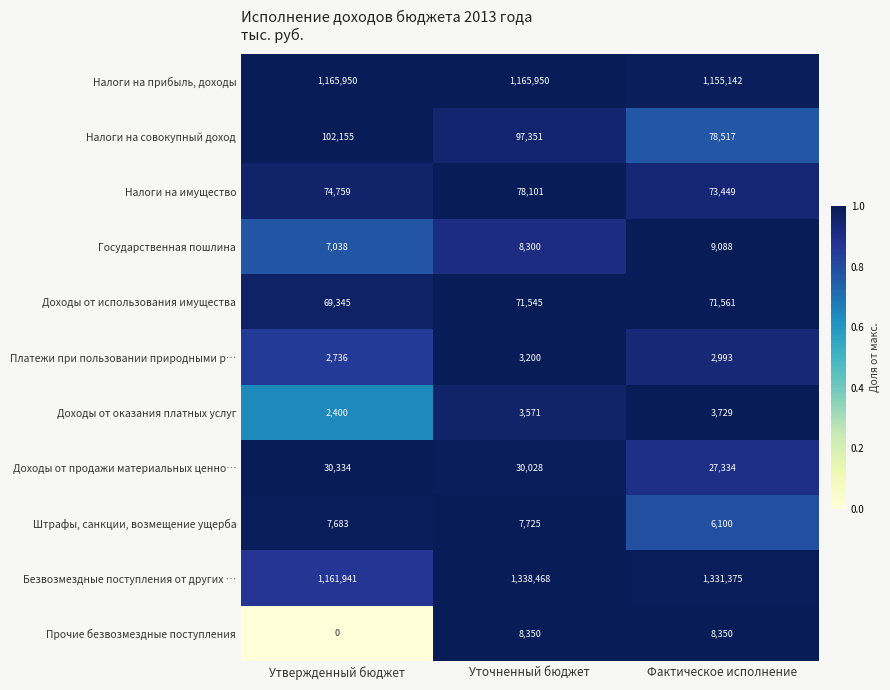

True or false: Доходы от оказания платных услуг has a value of 3729 at Фактическое исполнение.

True